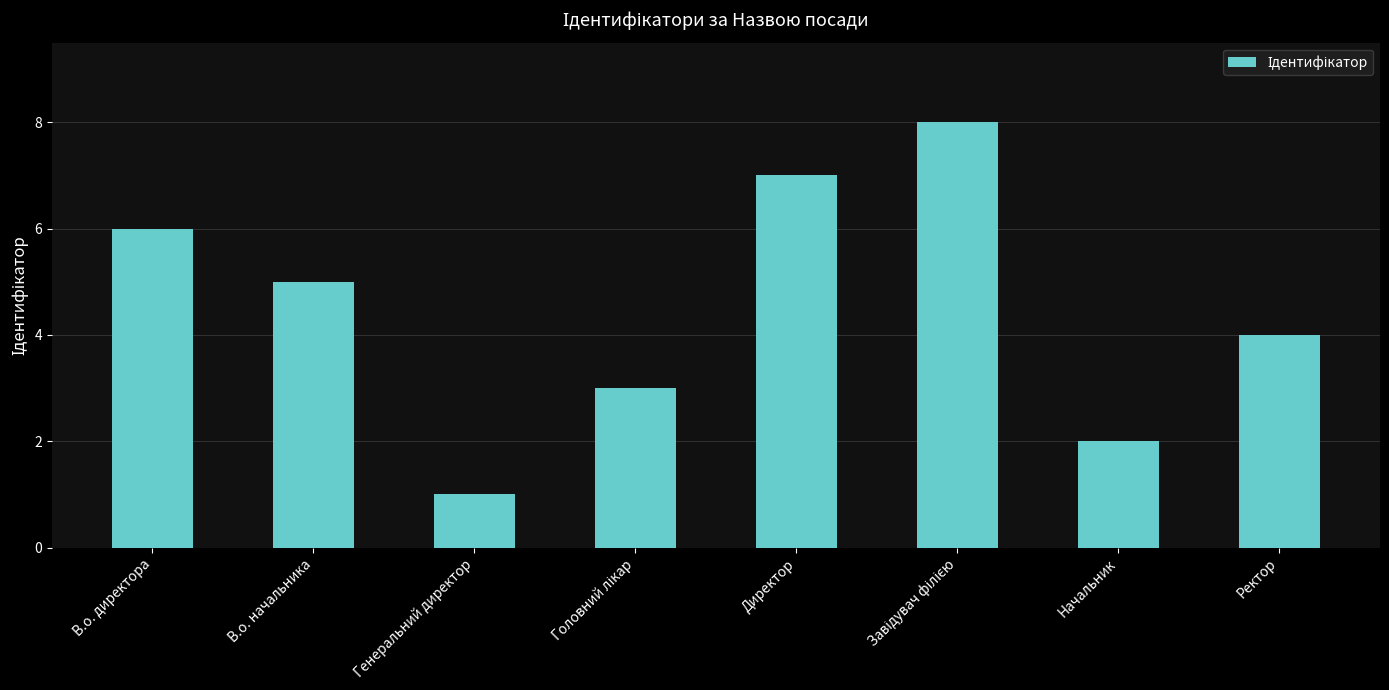

Is it true that the value at Начальник is 1?

False